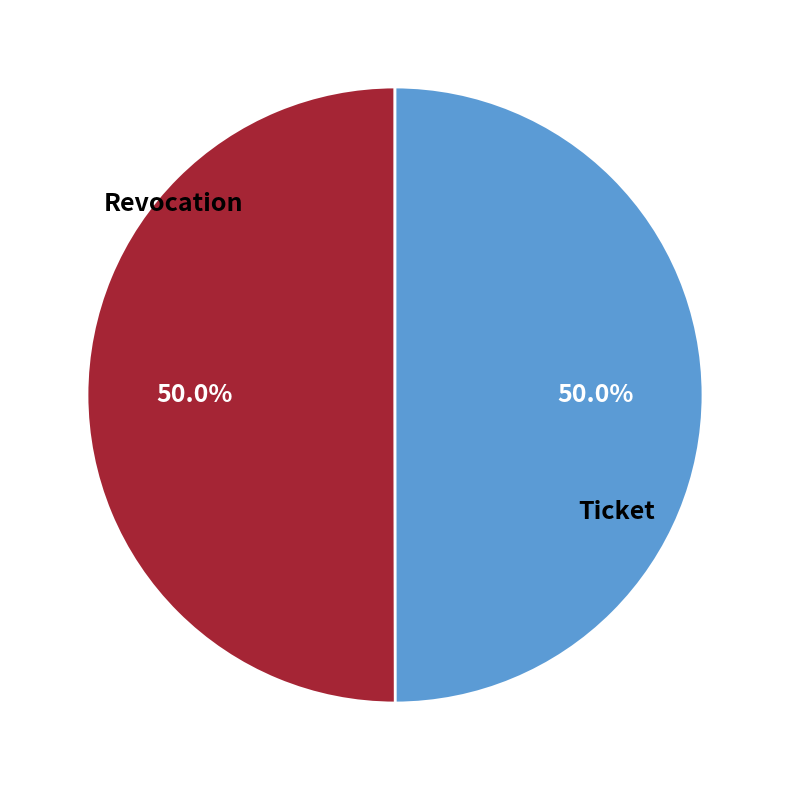

What is the total percentage of Ticket and Revocation?

100.0%